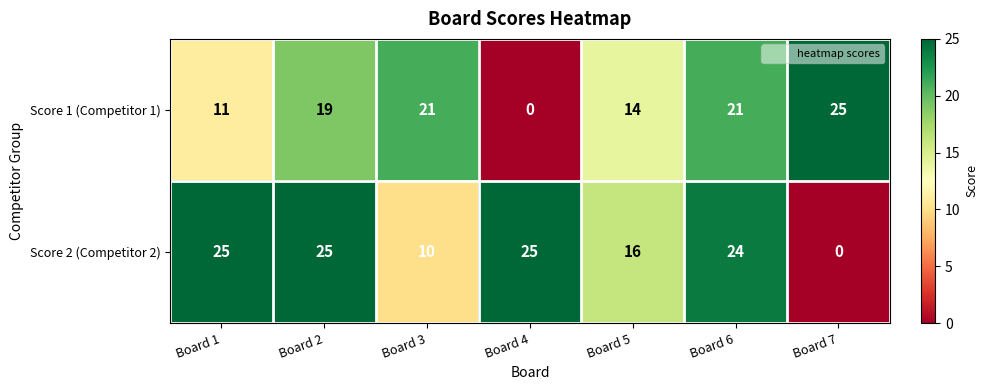

At which label is Score 2 (Competitor 2) closest to 12?

Board 3